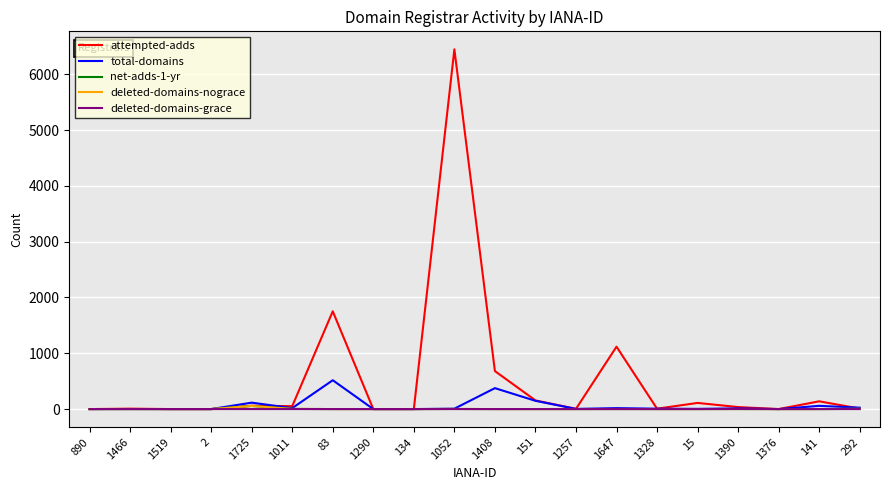

Does the chart display data point markers on the line(s)?

No